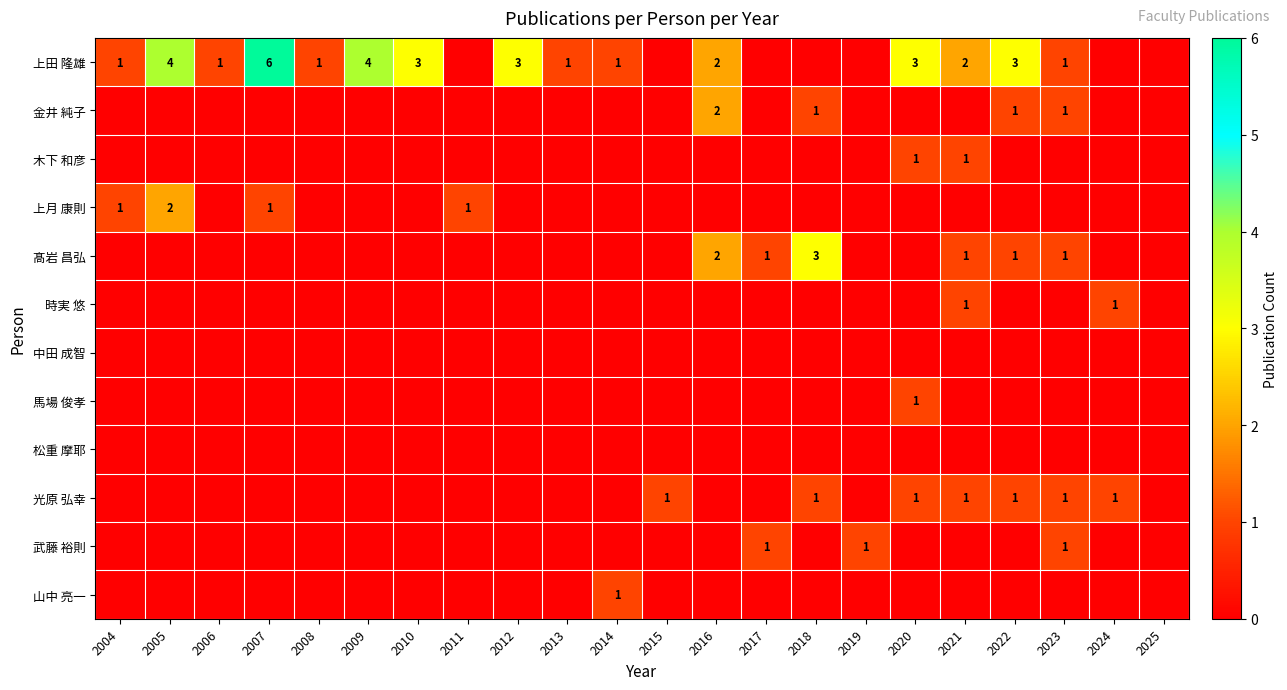

The 時実 悠 series shows 1 at 2021. True or false?

True